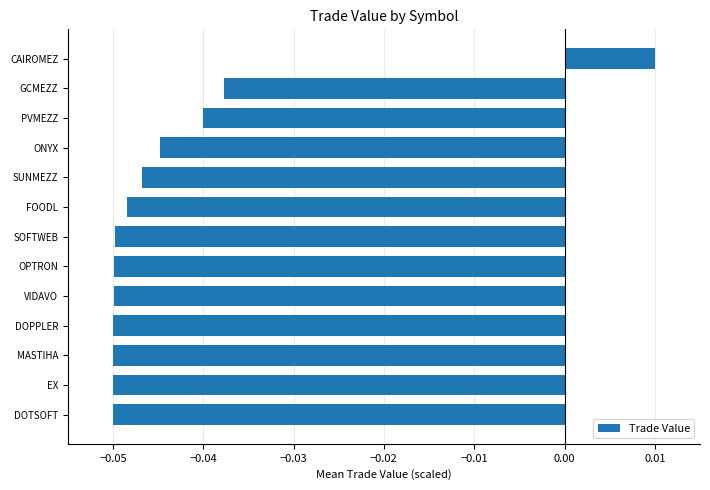

Between ONYX and OPTRON, which is larger?

ONYX